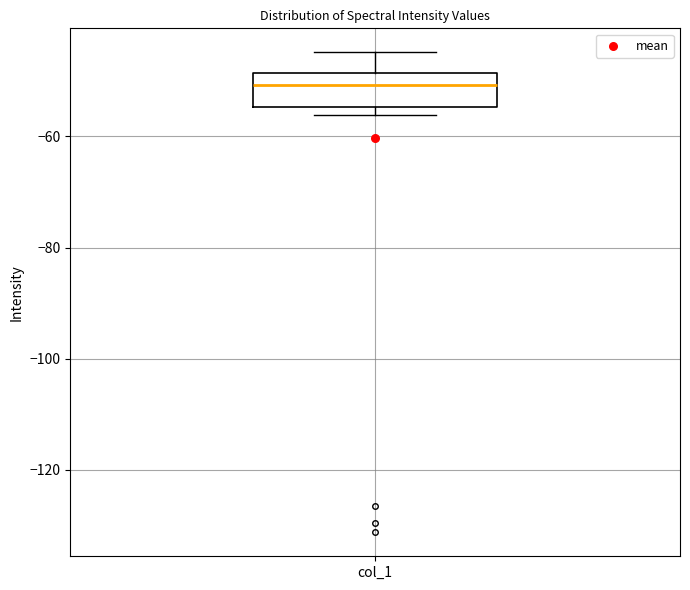

Where is the lower edge of the box for col_1 on the y-axis? The values are not printed on the chart, so give them approximately, as read against the axis.

-54